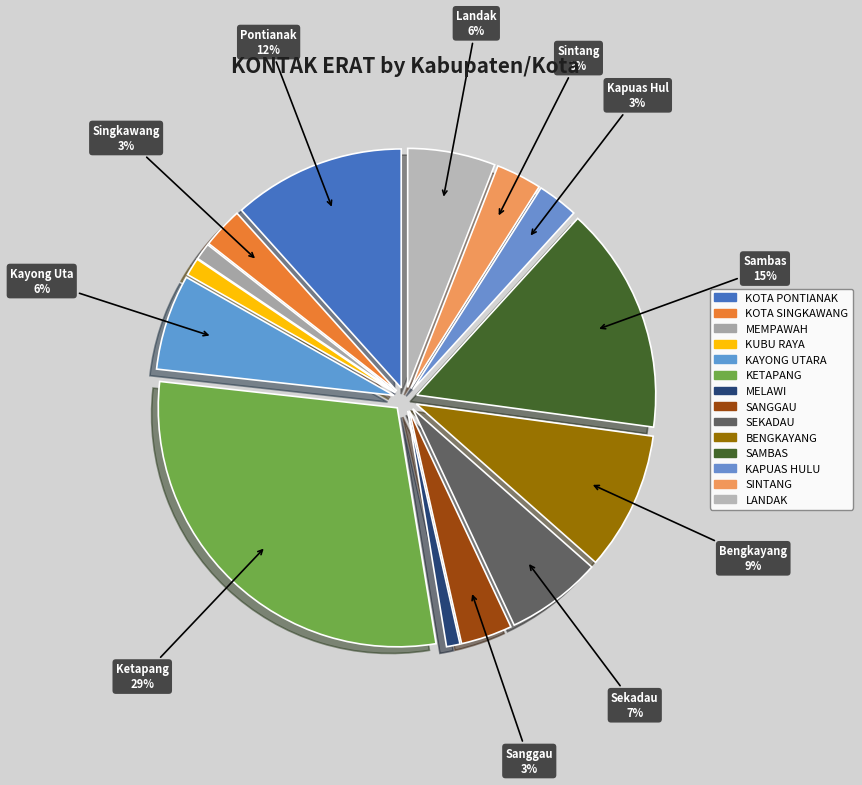

To the nearest percent, what is the difference between the BENGKAYANG and SANGGAU slice percentages?

6%